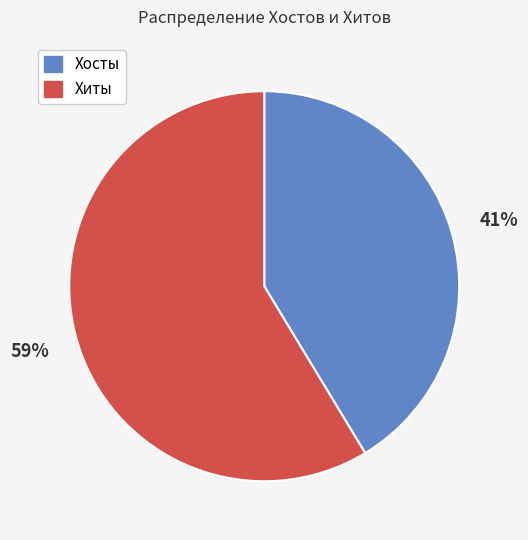

To the nearest percent, what is the combined percentage of Хосты and Хиты?

100%